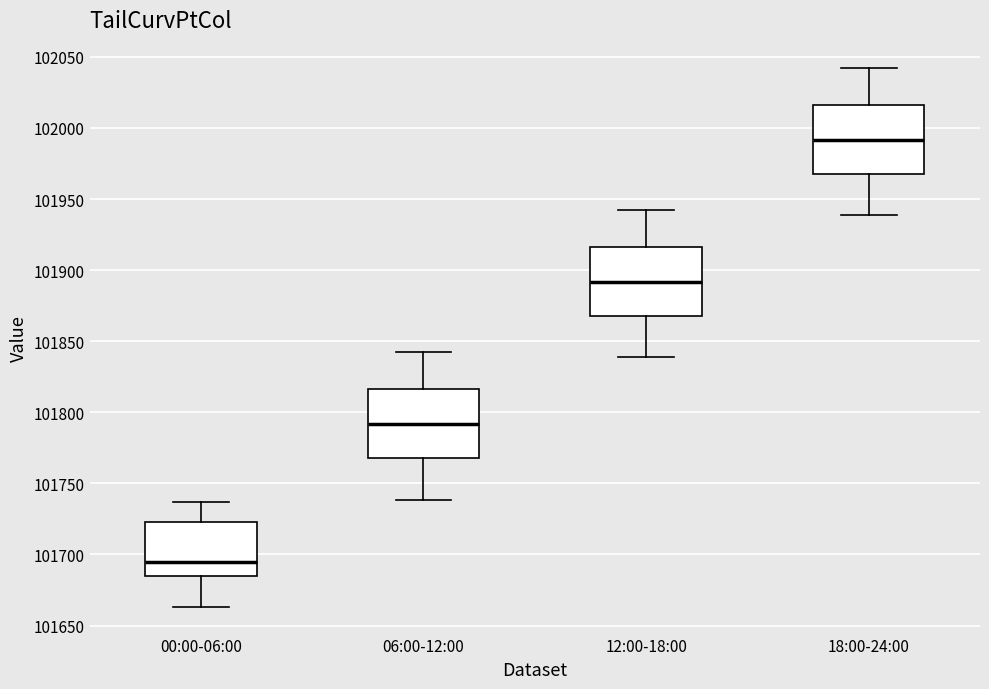

Where is the lower edge of the box for 00:00-06:00 on the y-axis? The values are not printed on the chart, so give them approximately, as read against the axis.

101685